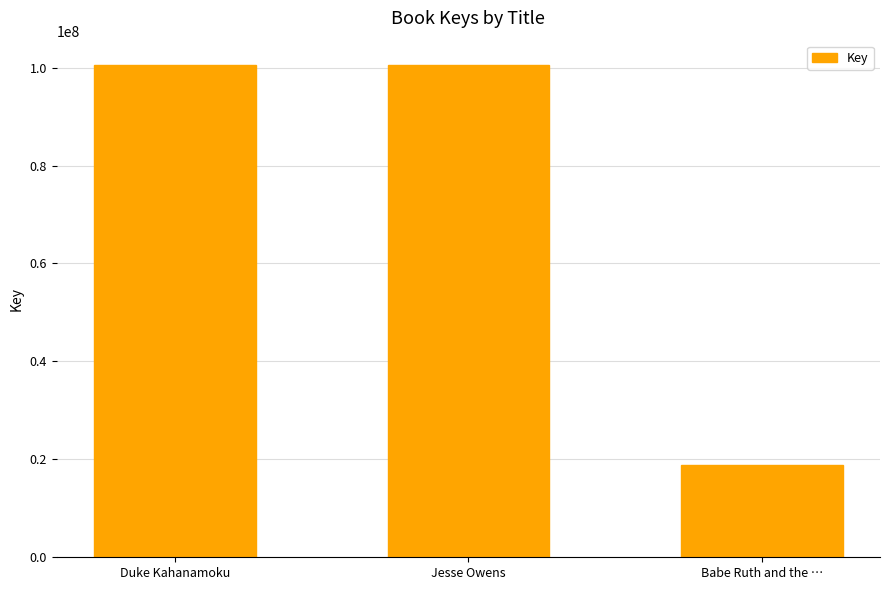

Is it true that the value at Jesse Owens is 100477847?

True